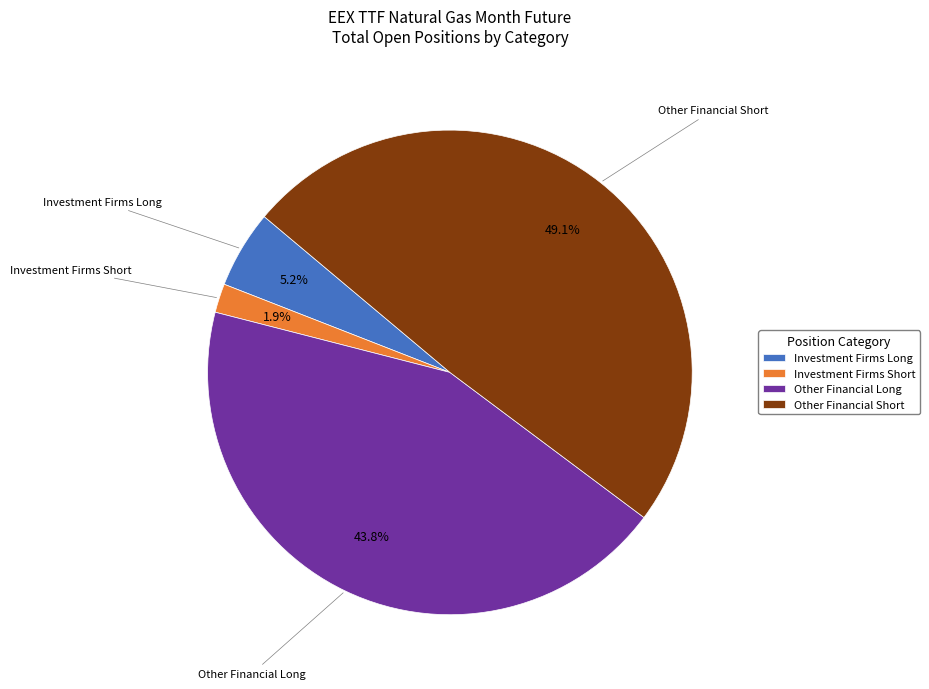

How many slices are in this pie chart?

4